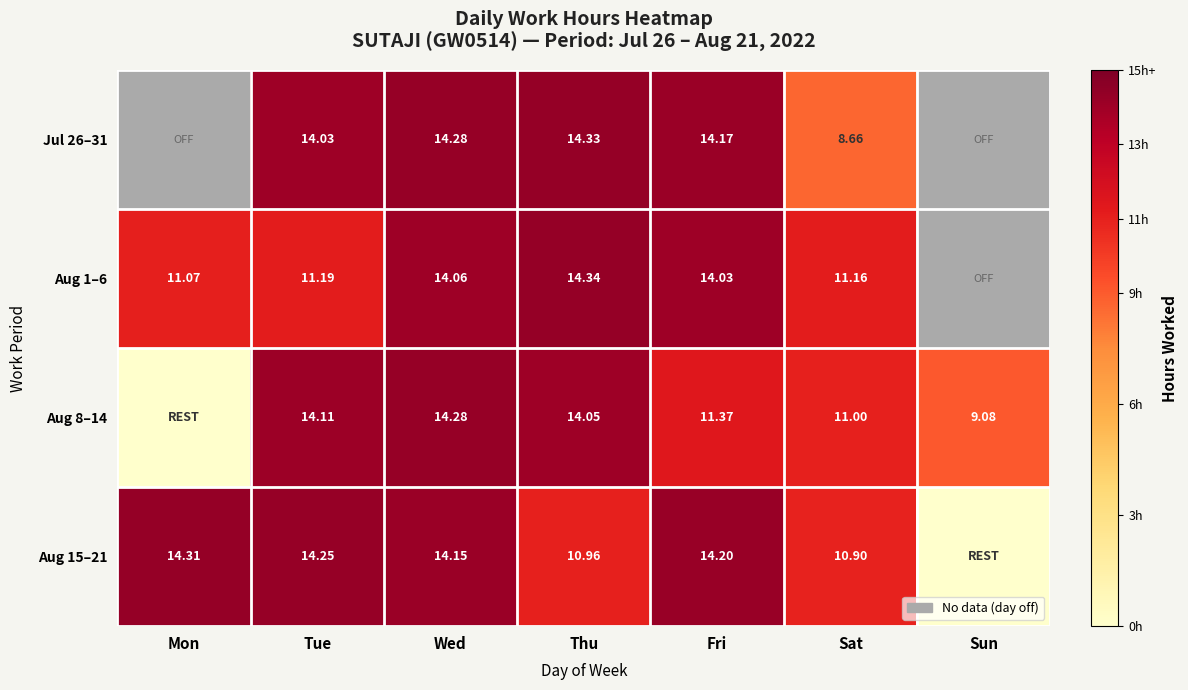

What is the total value across all series at Thu?

53.7